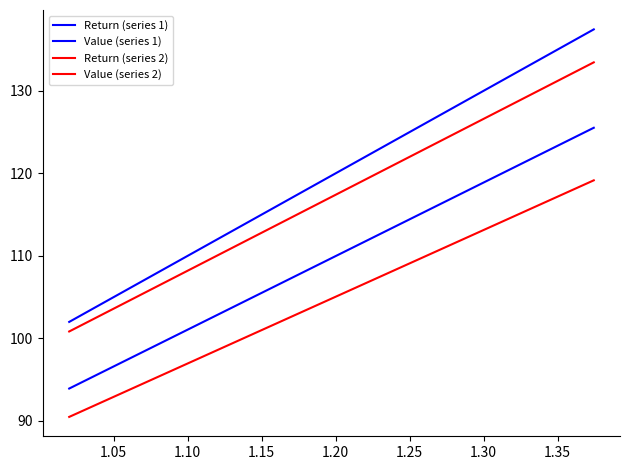

True or false: Return (series 1) and Return (series 2) intersect in this chart.

False